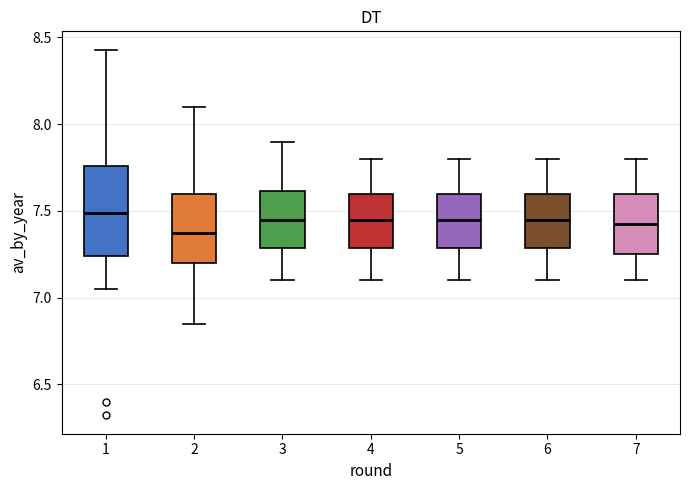

Which box is the tallest, from its lower edge to its upper edge?

1